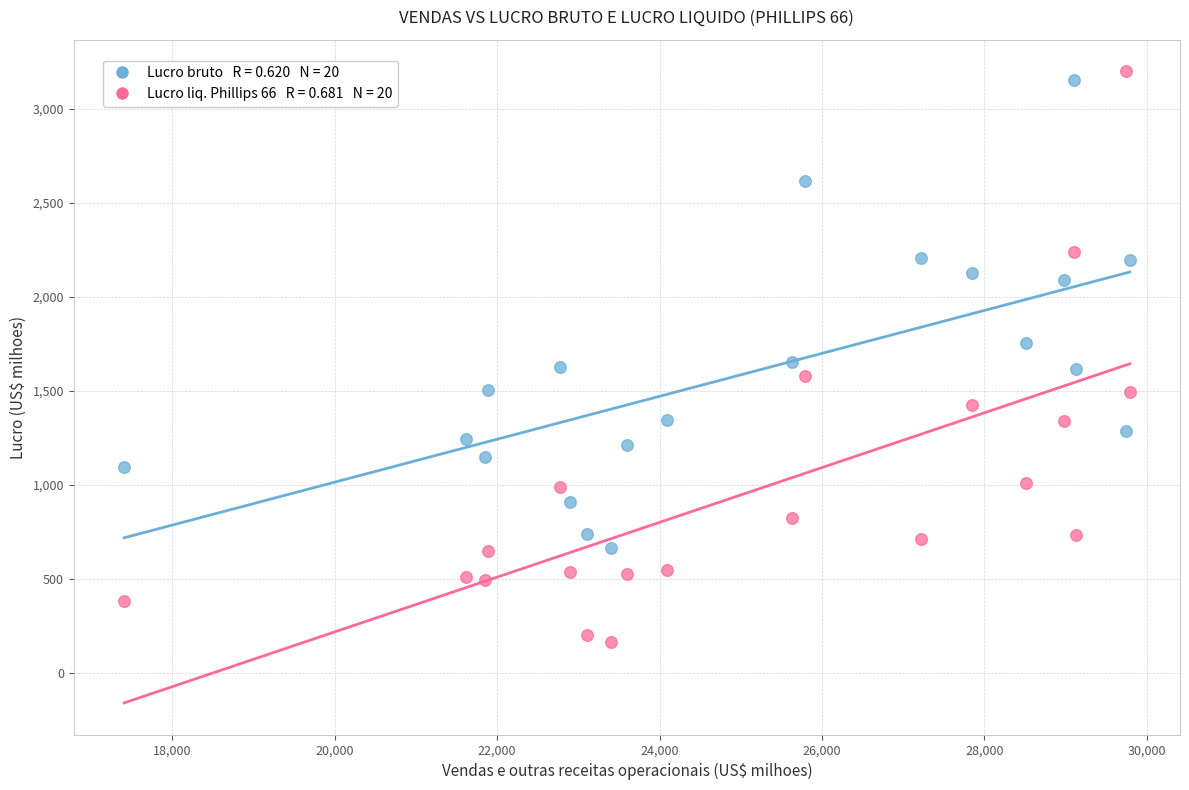

Across all data points, what is the range of Y values (max minus min)?

3035